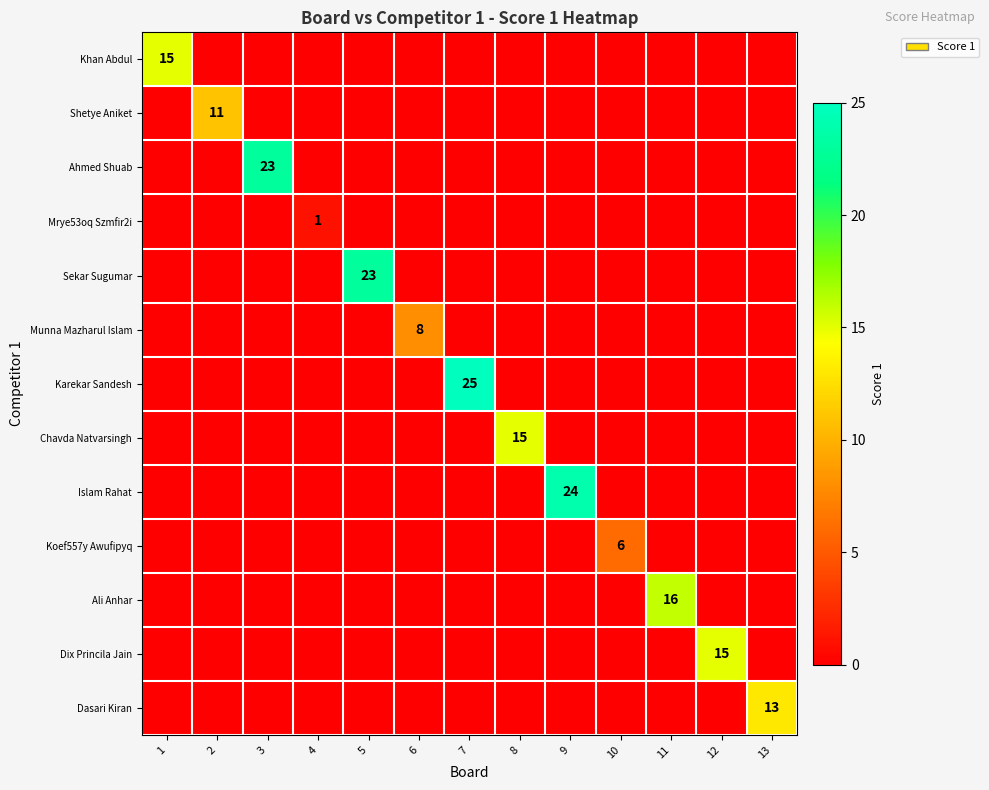

Which series has the widest spread of values?

Karekar Sandesh